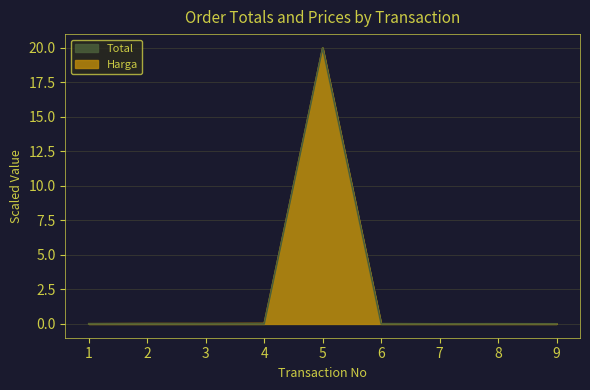

True or false: Harga and Total cross at least once.

False